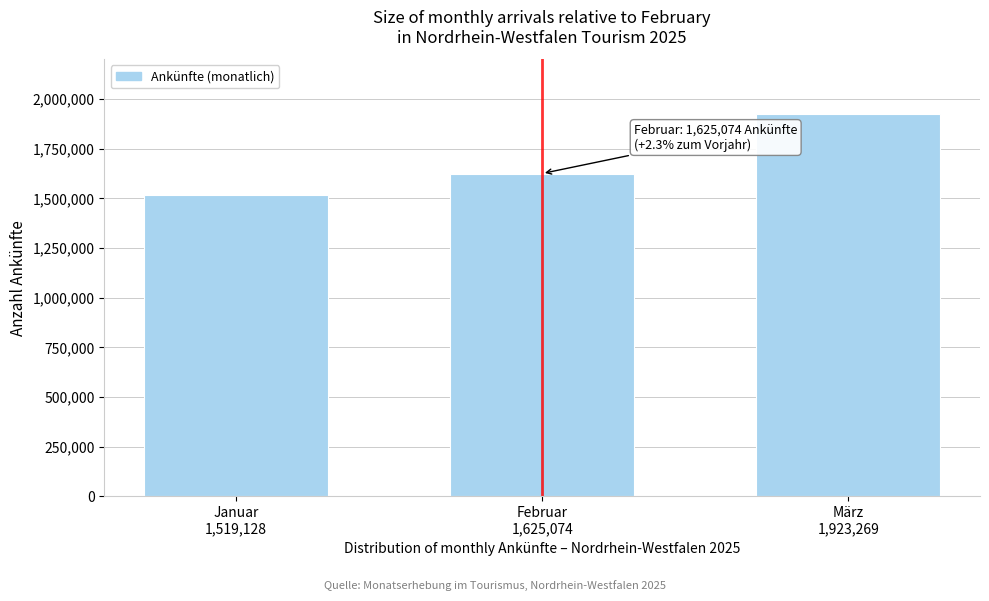

Reading left to right, extract all data points from this chart.

1519128	1625074	1923269